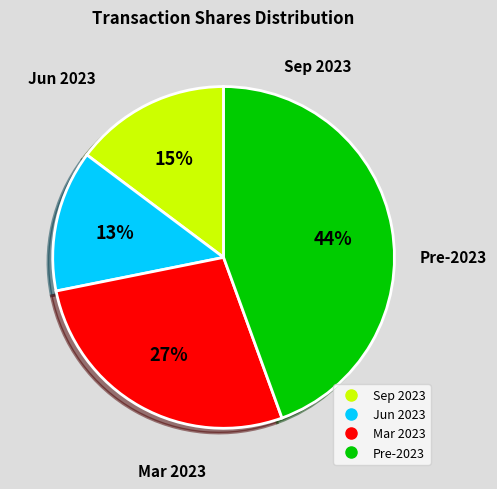

To the nearest percent, what is the difference between the largest and smallest slice percentages?

31%